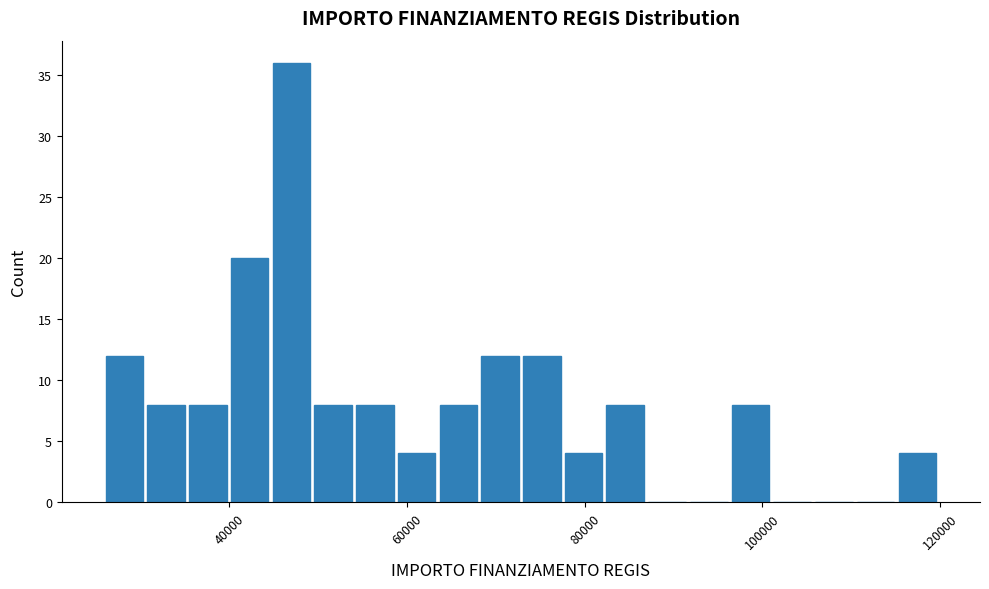

Around what value on the x-axis is the tallest bar? Give the approximate position of its centre, as read against the axis.

46000